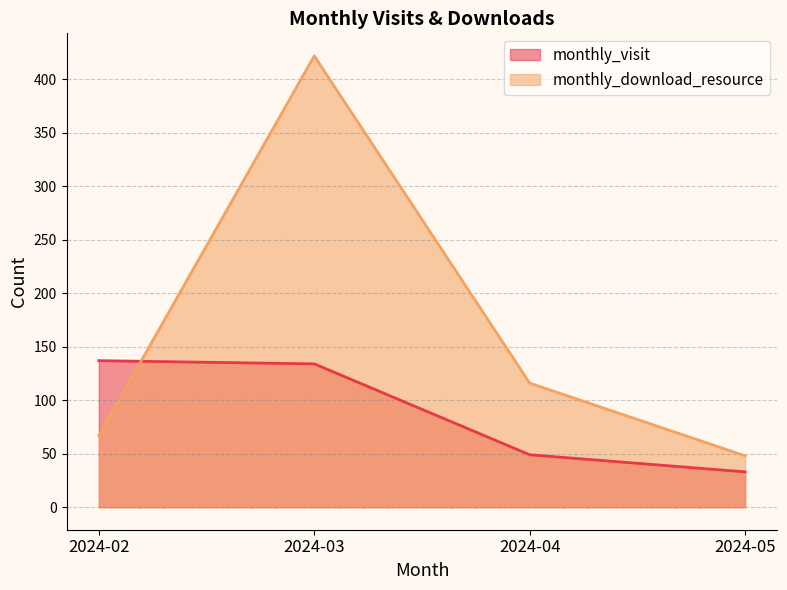

What is the difference between the second highest and minimum values in the monthly_visit series?

101